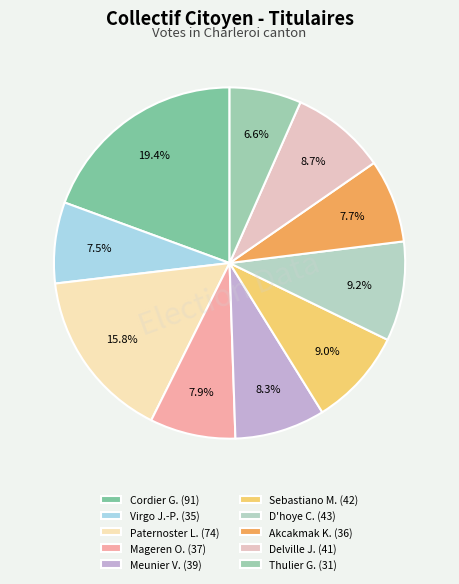

To the nearest percent, what is the difference between the largest and smallest slice percentages?

13%